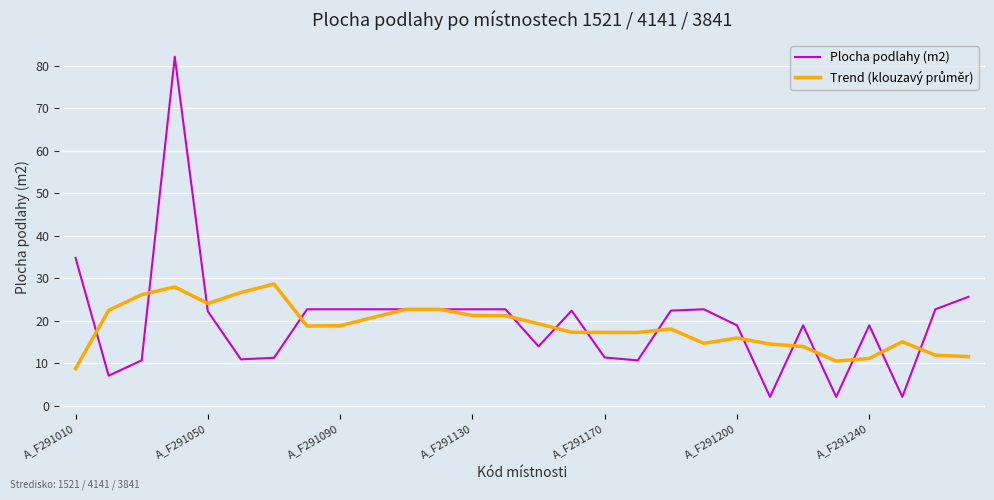

Which series has the widest spread of values?

Plocha podlahy (m2)